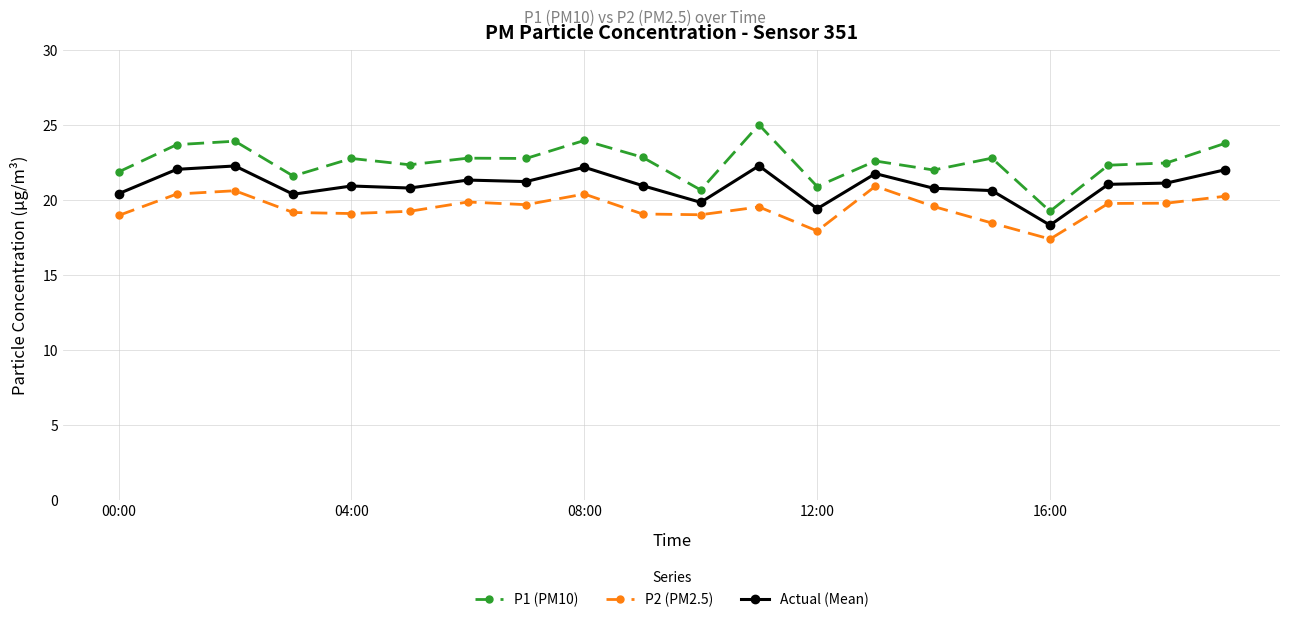

Rank the series by their average value, from lowest to highest.

P2 (PM2.5), Actual (Mean), P1 (PM10)